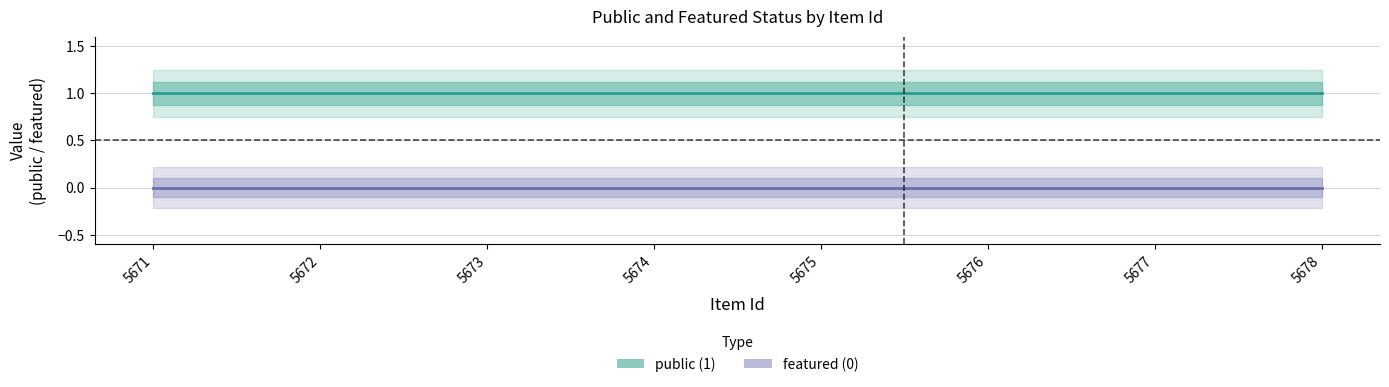

True or false: featured and public intersect in this chart.

False